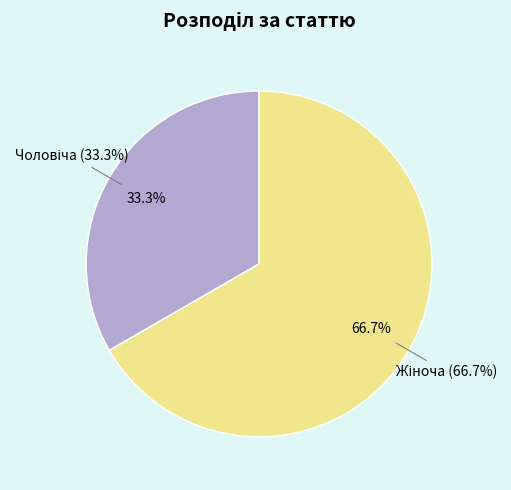

Count the number of slices in the pie.

2